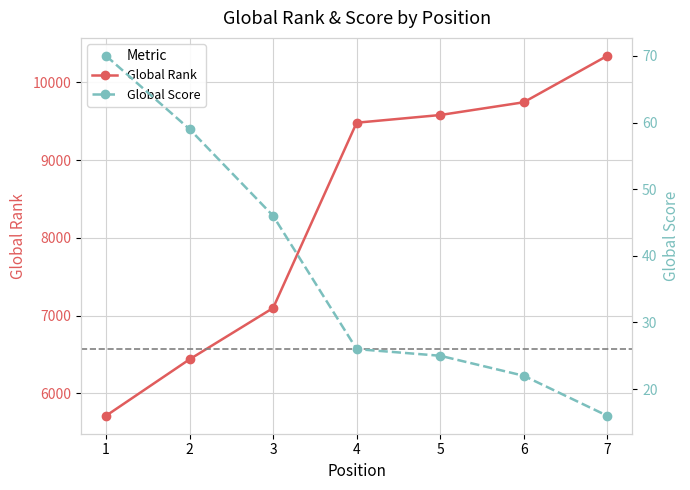

Reading left to right, transcribe all the data shown in this chart.

Global Rank: 5711	6437	7097	9481	9580	9744	10341
Global Score: 70	59	46	26	25	22	16